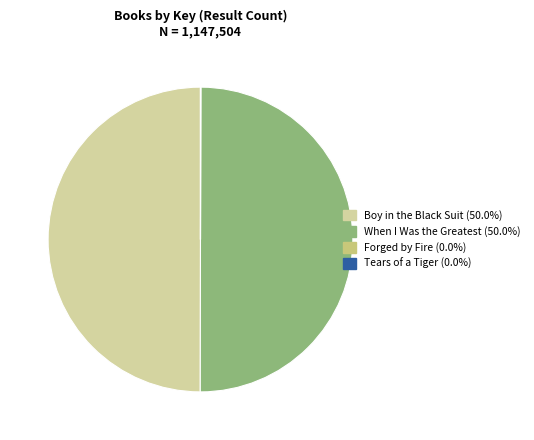

What is the ratio of the value at Boy in the Black Suit to the value at When I Was the Greatest?

1.0